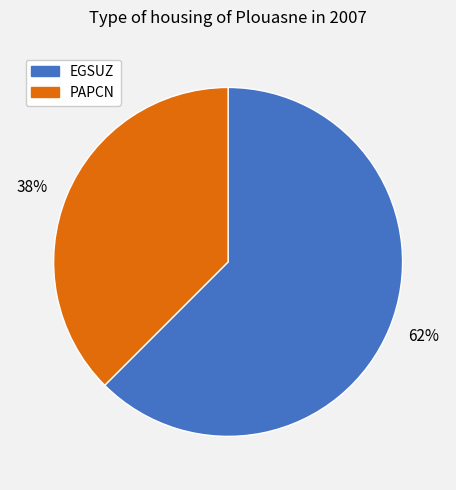

To the nearest percent, what percentage of the pie is EGSUZ?

62%